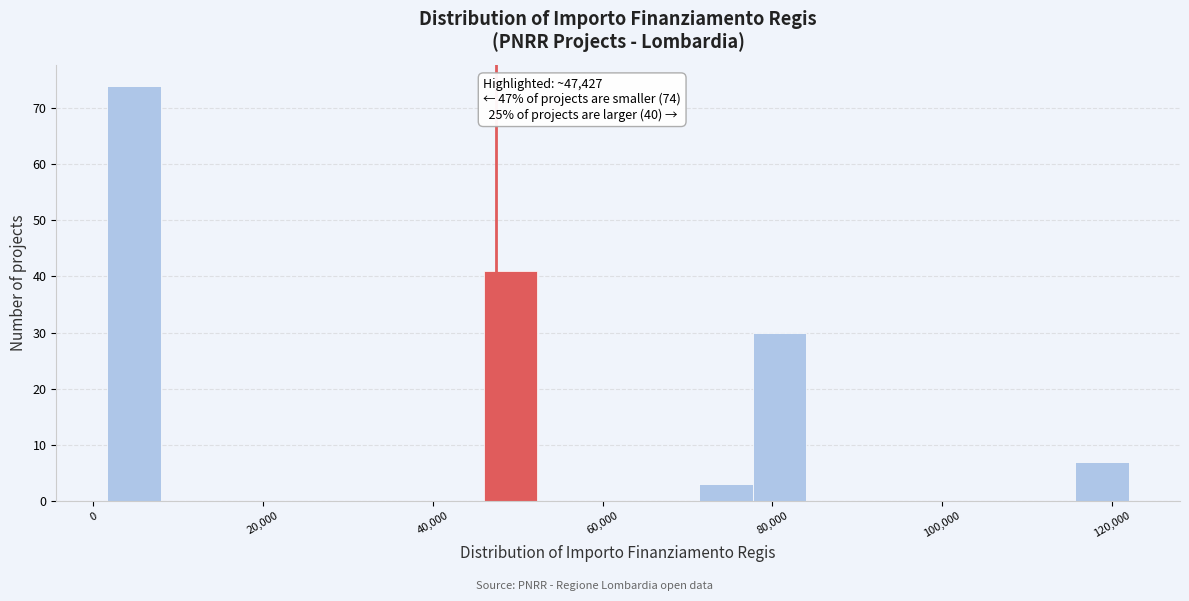

Around what value on the x-axis is the tallest bar? Give the approximate position of its centre, as read against the axis.

4000